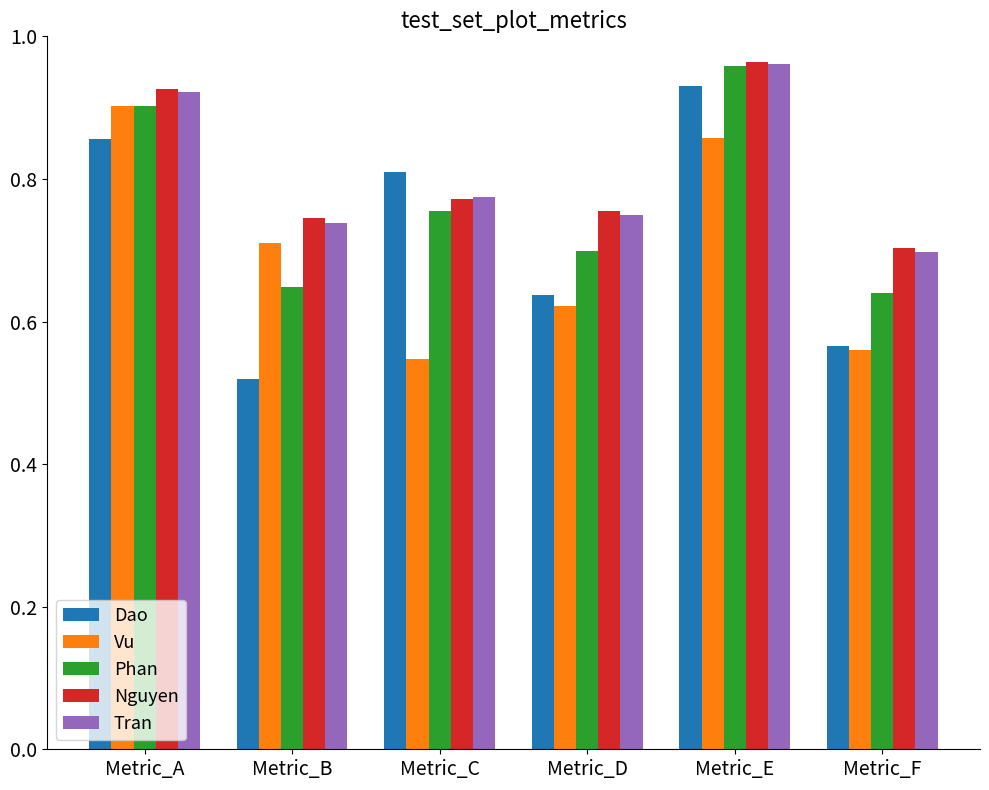

What is the sum of all Vu values?

4.2